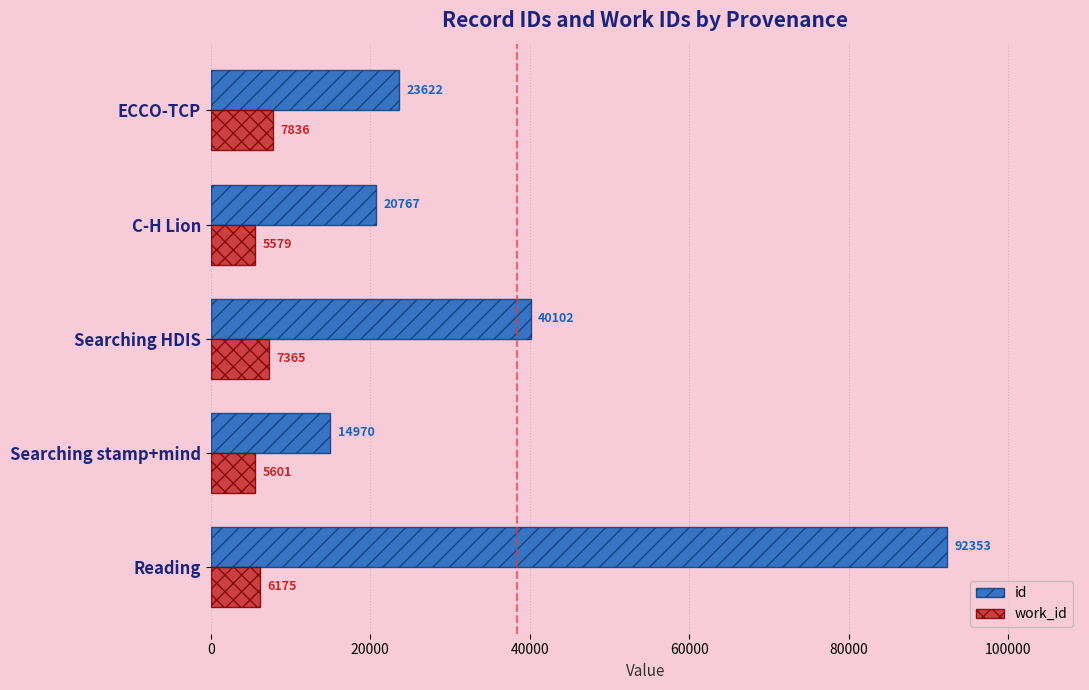

Rank the series by their maximum value, from highest to lowest.

id, work_id